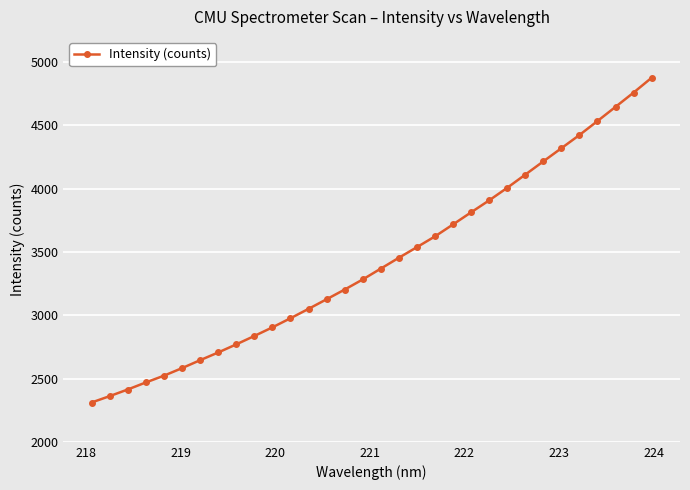

What is the greatest value displayed?

4877.1